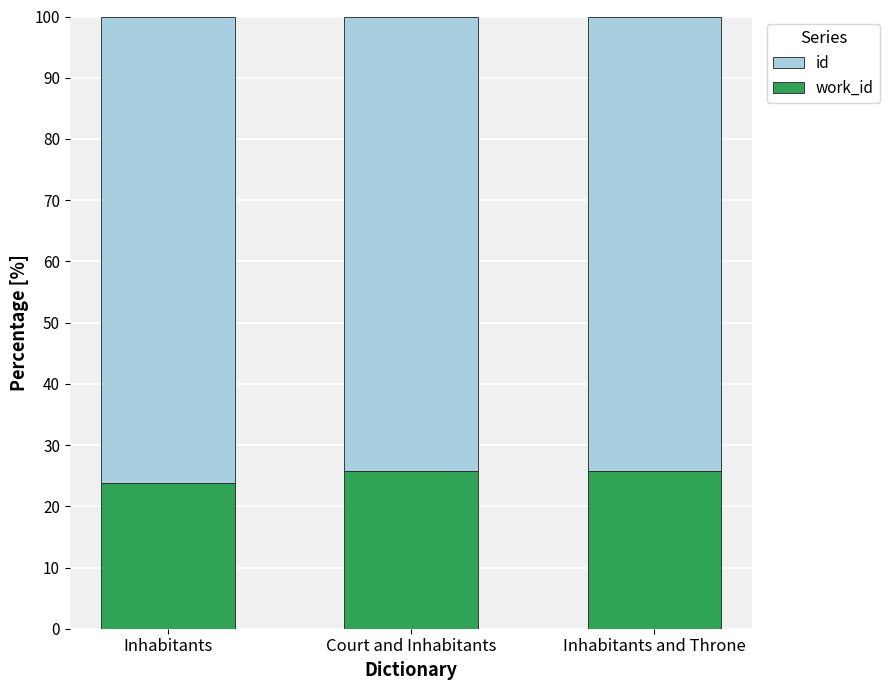

What is the total value across all series at Court and Inhabitants?

100.0